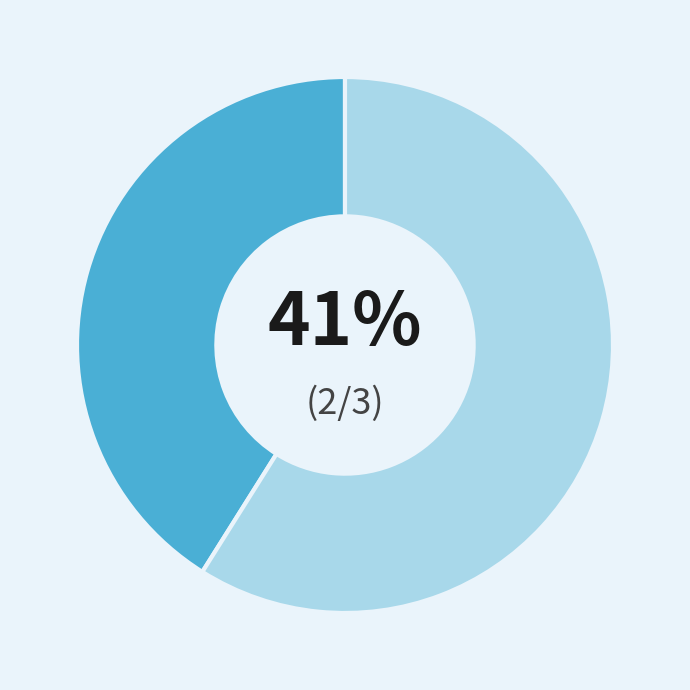

Is there a majority slice in this chart?

Yes